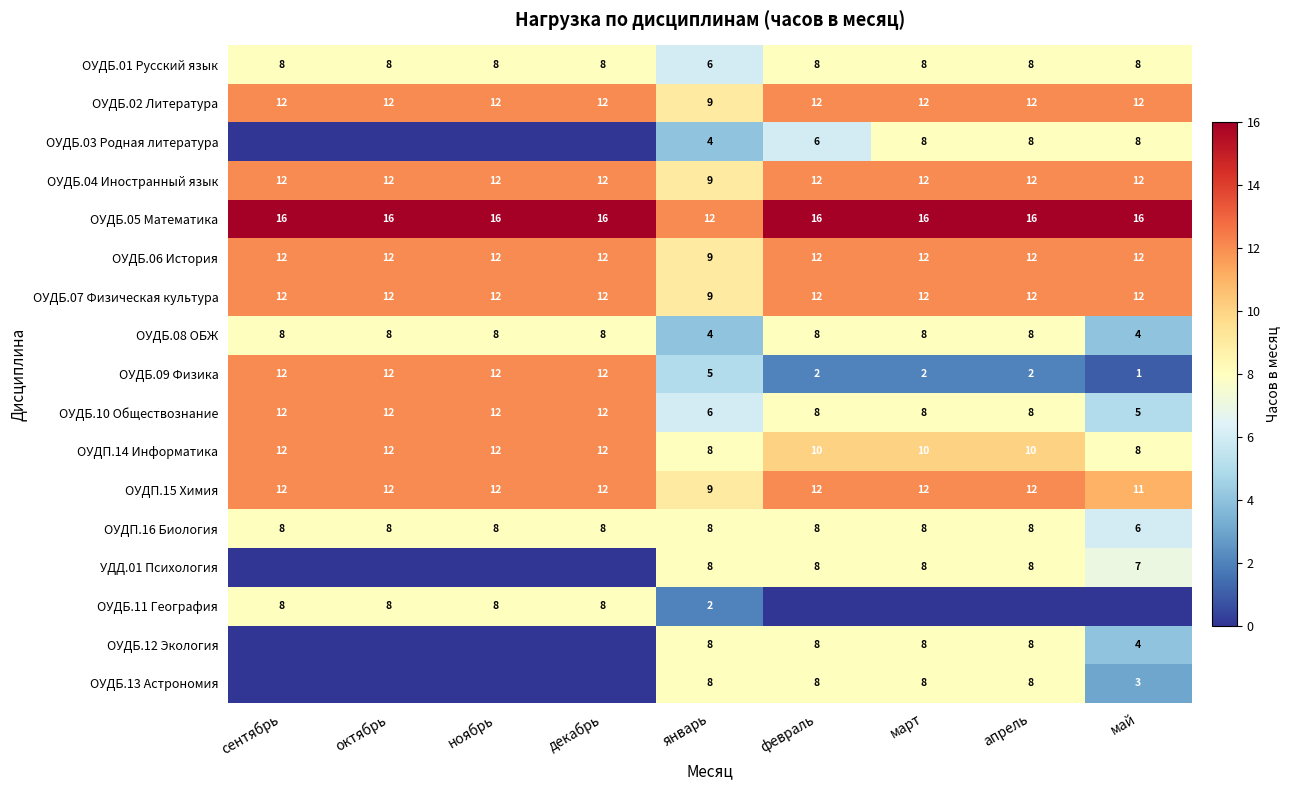

Where is ОУДБ.06 История nearest to the value 10?

январь